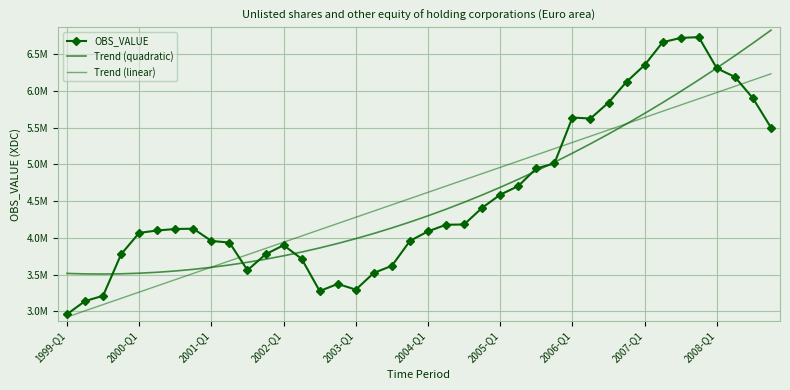

How many values in the OBS_VALUE series are below 4126003?

20